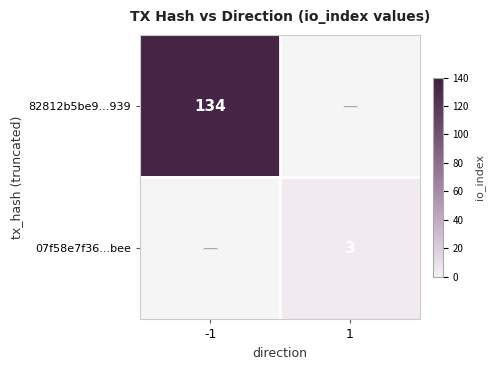

The 07f58e7f36...bee series shows 3 at 1. True or false?

True